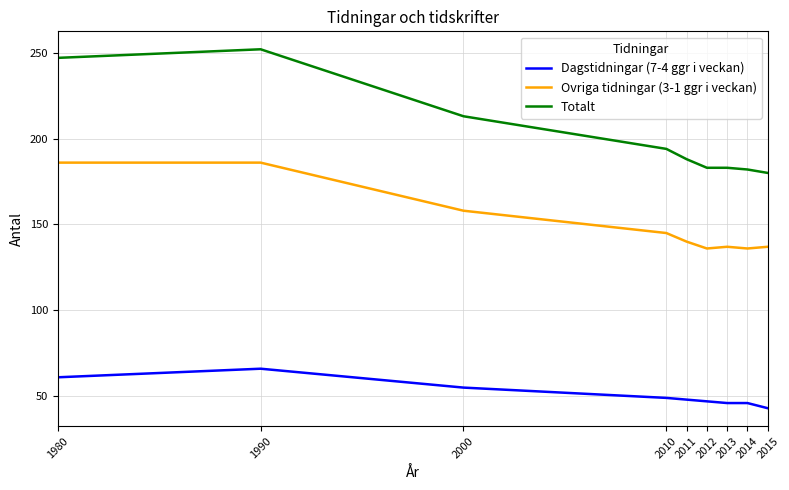

Is it true that Totalt equals 252 at 1990?

True